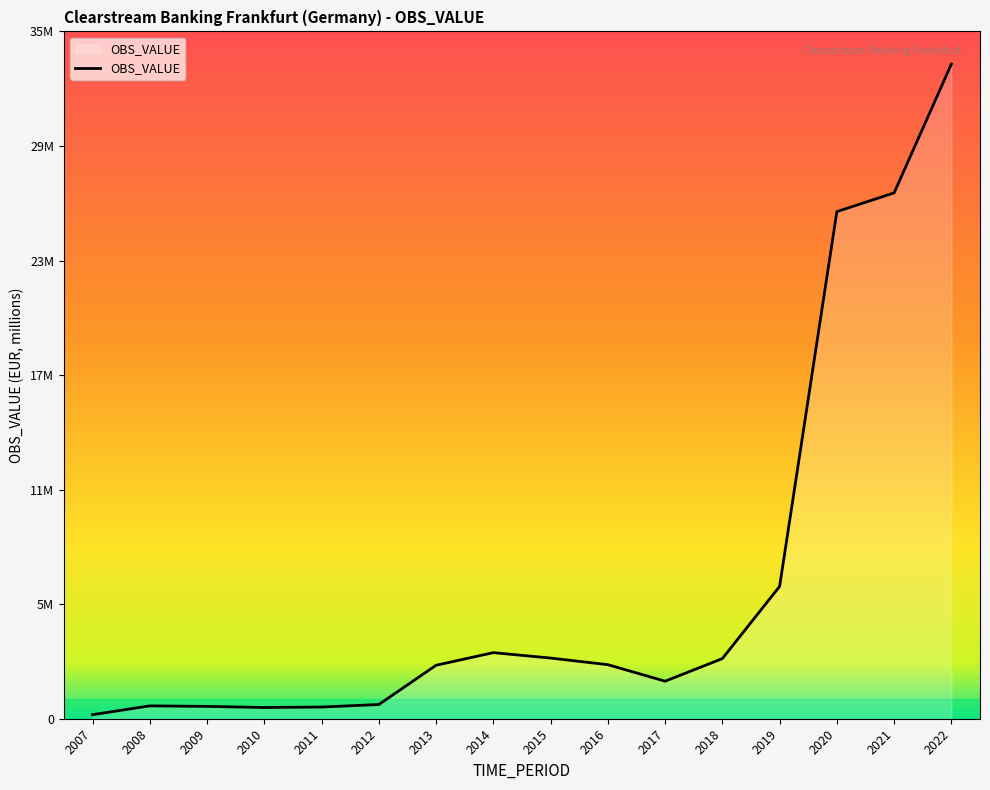

Reading right to left, what are all the values shown in this chart?

34059187	27359098	26384424	6885687	3128734	1952454	2812465	3156347	3438632	2782193	739557	608175	584280	641075	669378	210861